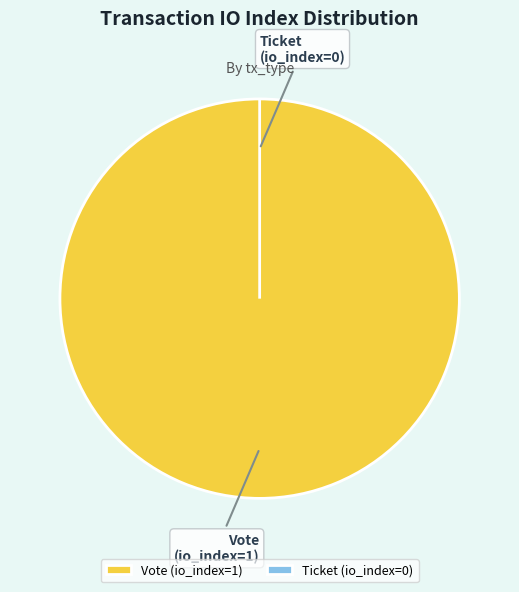

Which slice is the largest?

Vote